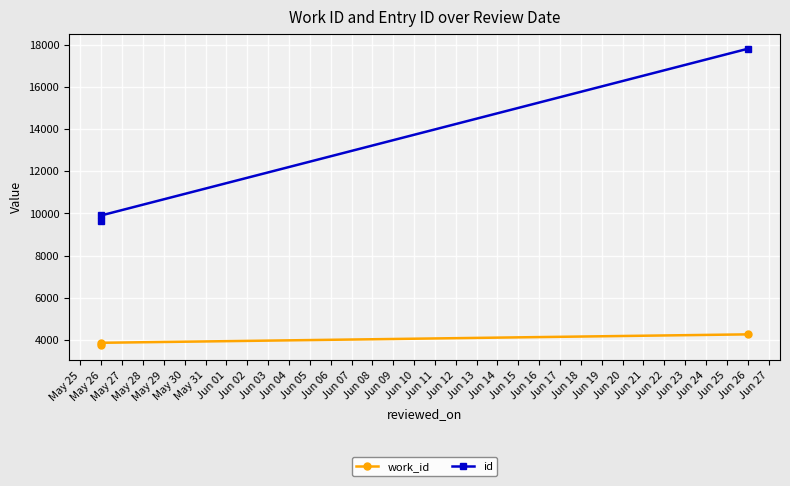

At May 26, list the series in order from largest to smallest.

id, work_id